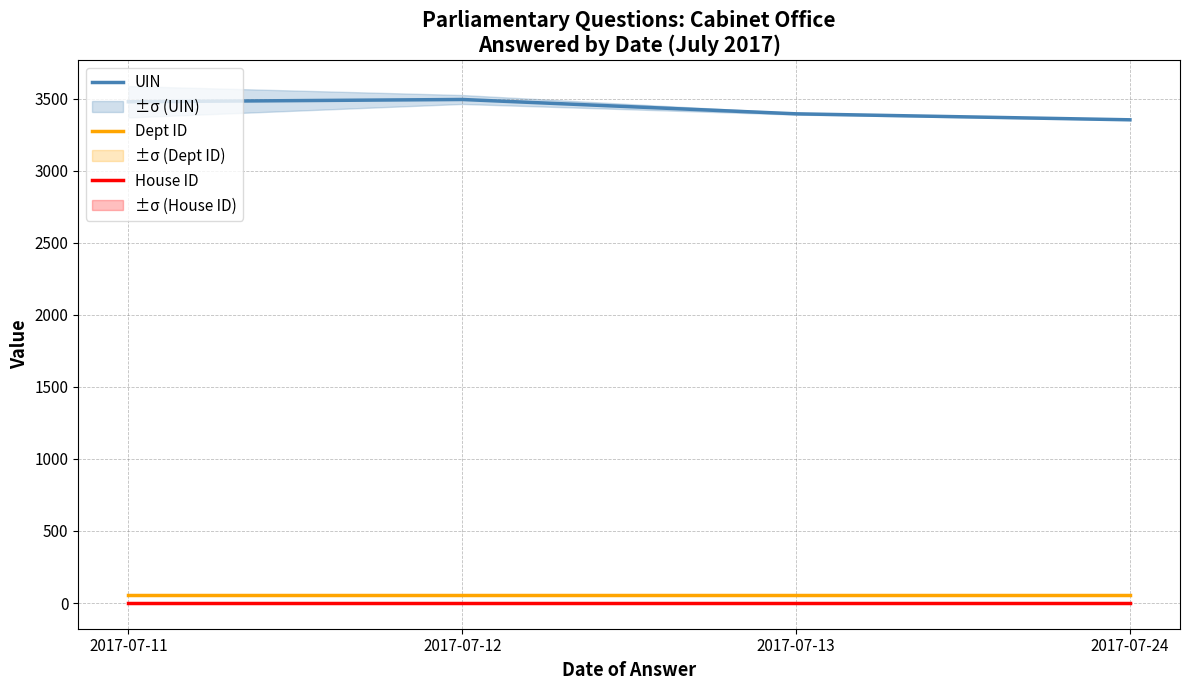

How many values in the UIN series are below 3479?

2